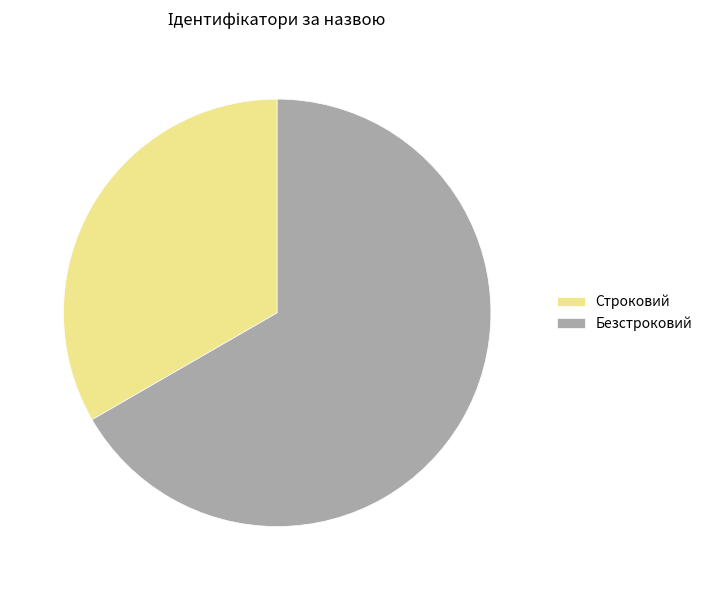

Combined, do Безстроковий and Строковий account for over 50%?

Yes